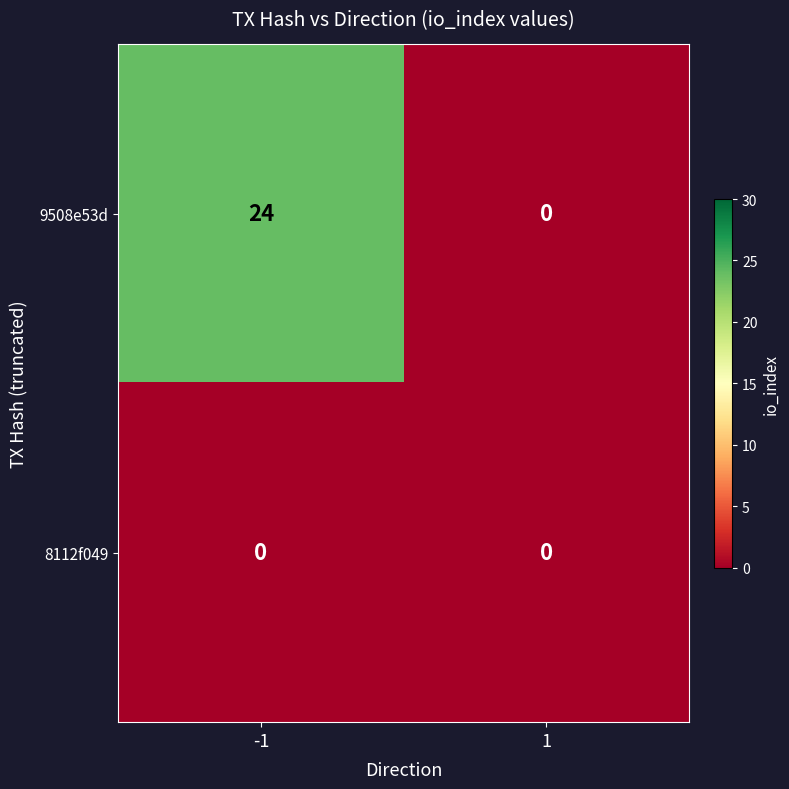

What is the average value of the 9508e53d series?

12